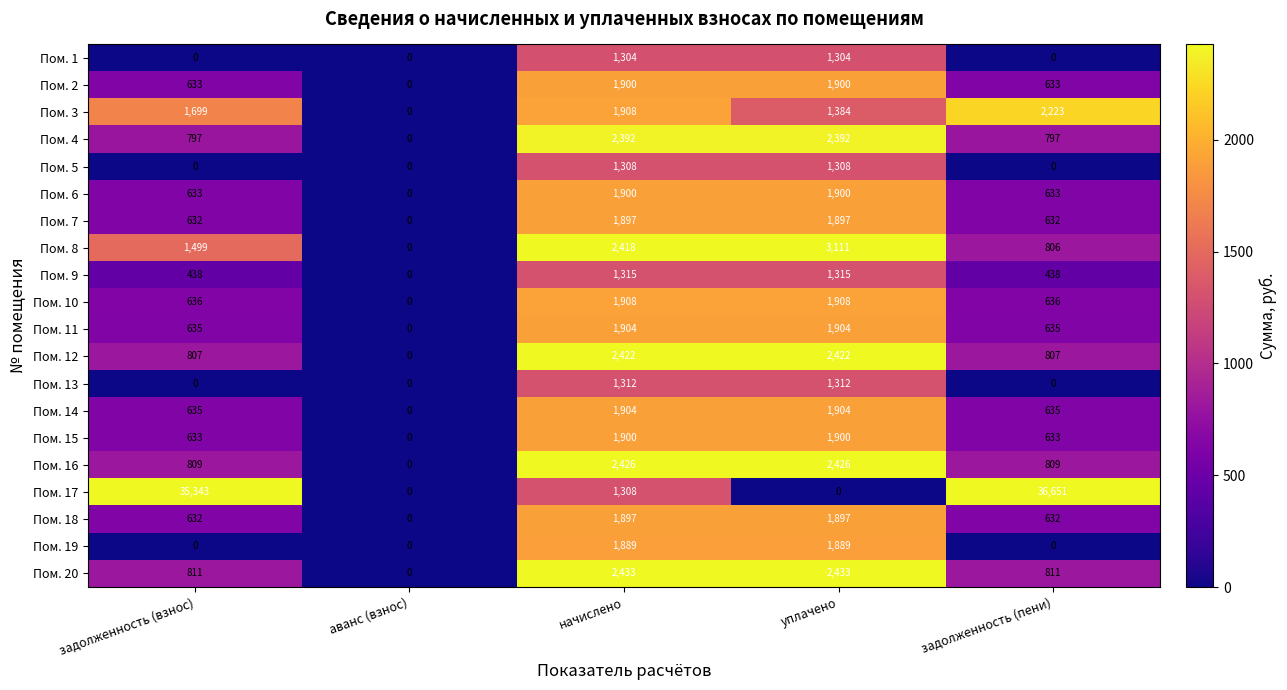

What is the sum of the Пом. 12 values at уплачено and задолженность (пени)?

3229